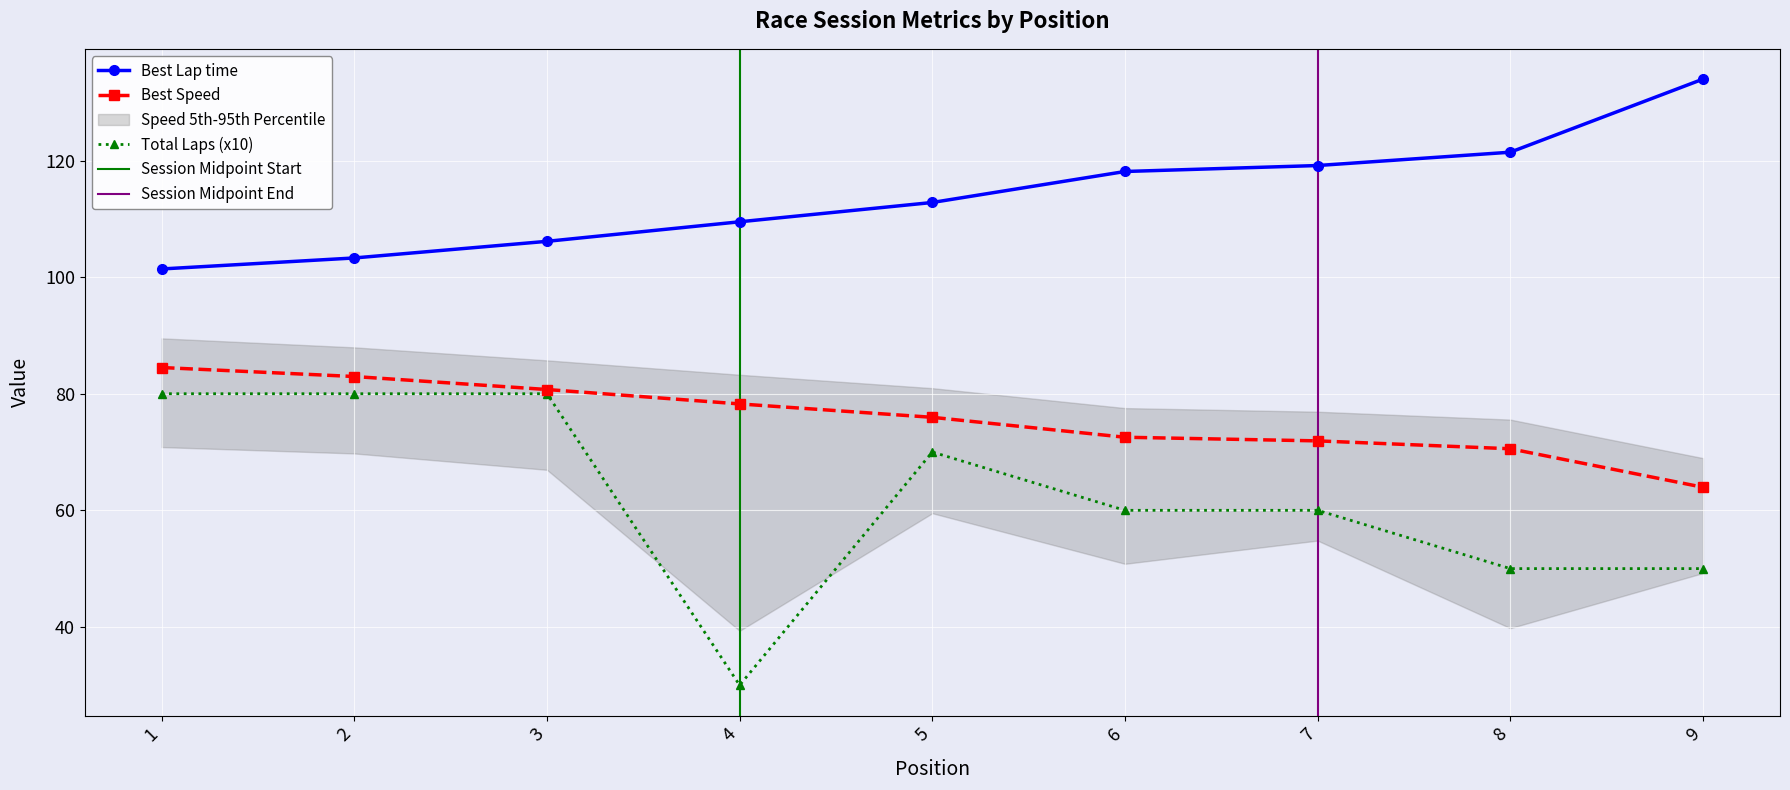

True or false: Total Laps has more than 0 interior local peaks.

True